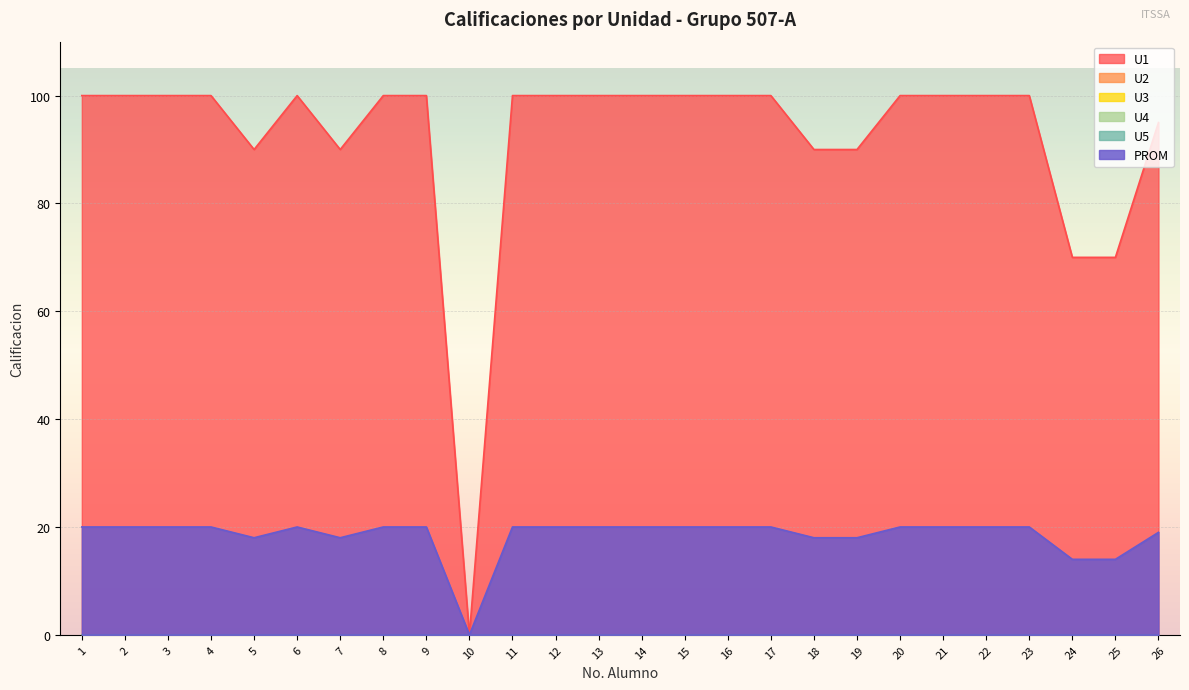

Which series has the largest total across all categories?

U1